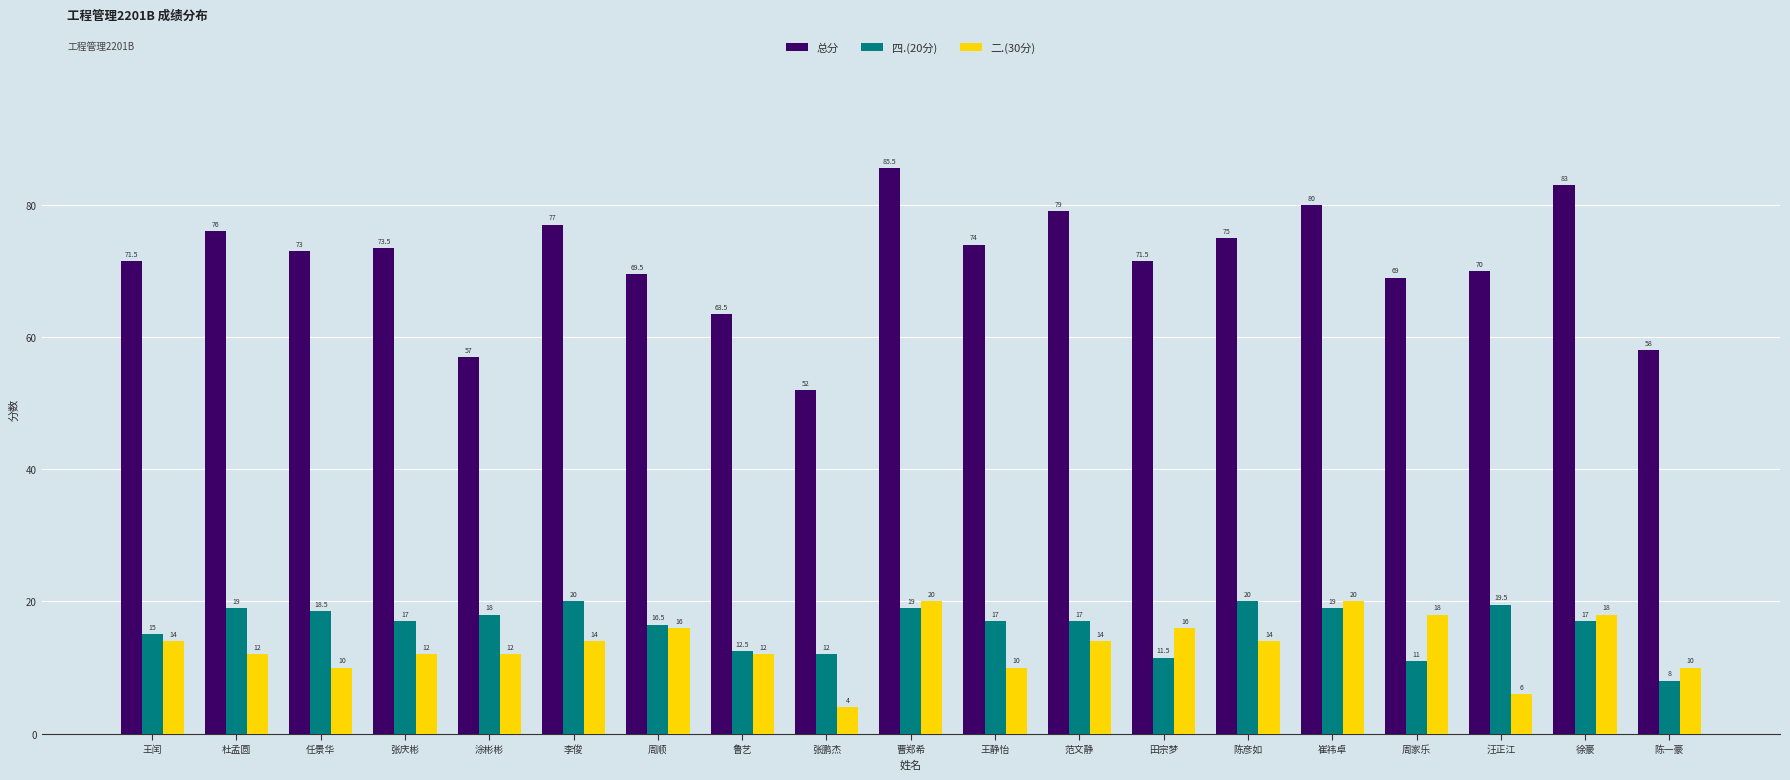

At which label is 总分 closest to 68?

周家乐